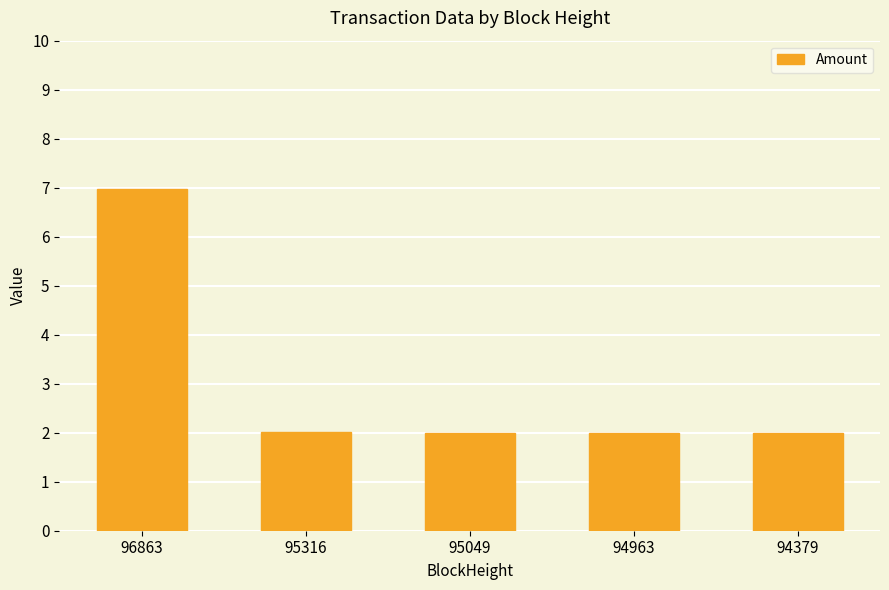

What is the value of the 2nd bar from the left?

2.0